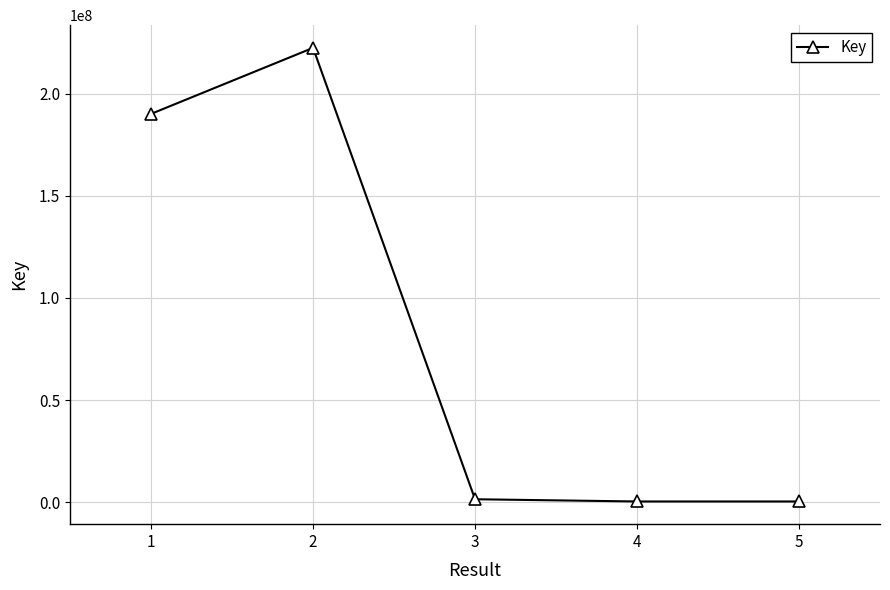

What is the value of the 2nd point from the left?

222446320